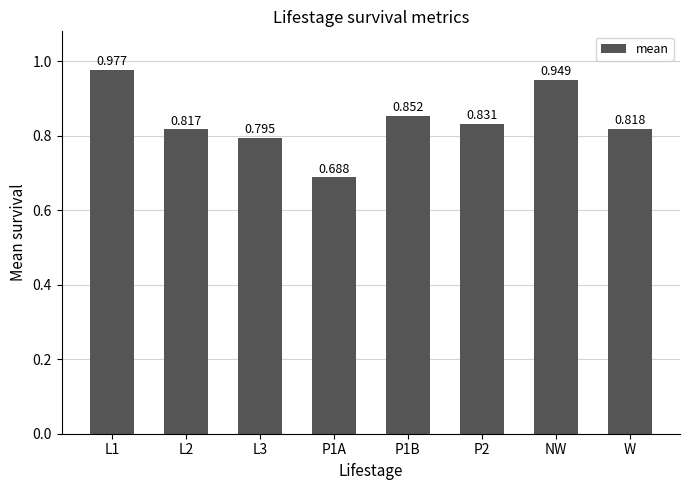

Between P1A and NW, which is larger?

NW